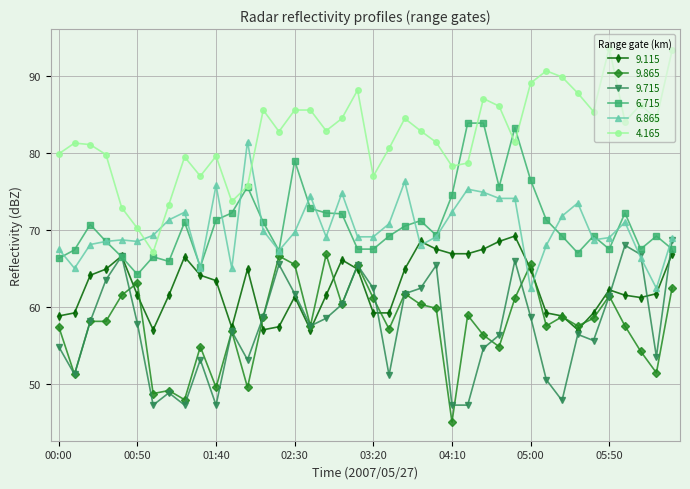

What is the value of the 9.715 point at the 40th from the left?

68.7